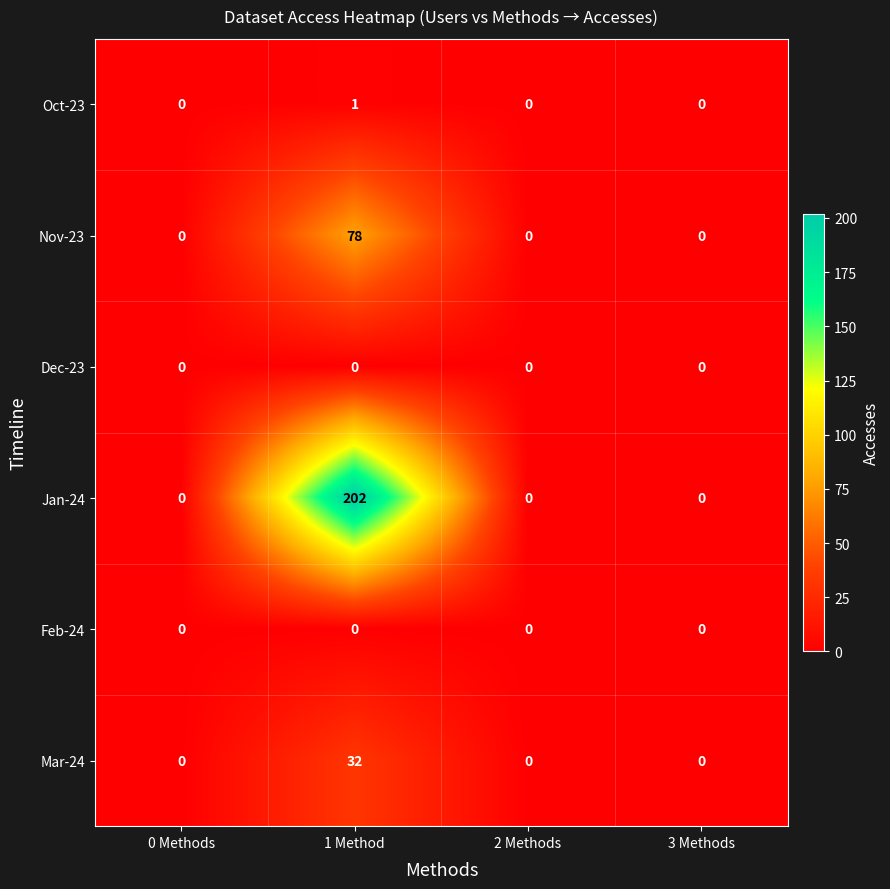

What is the difference between the maximum and minimum values in the Nov-23 series?

78